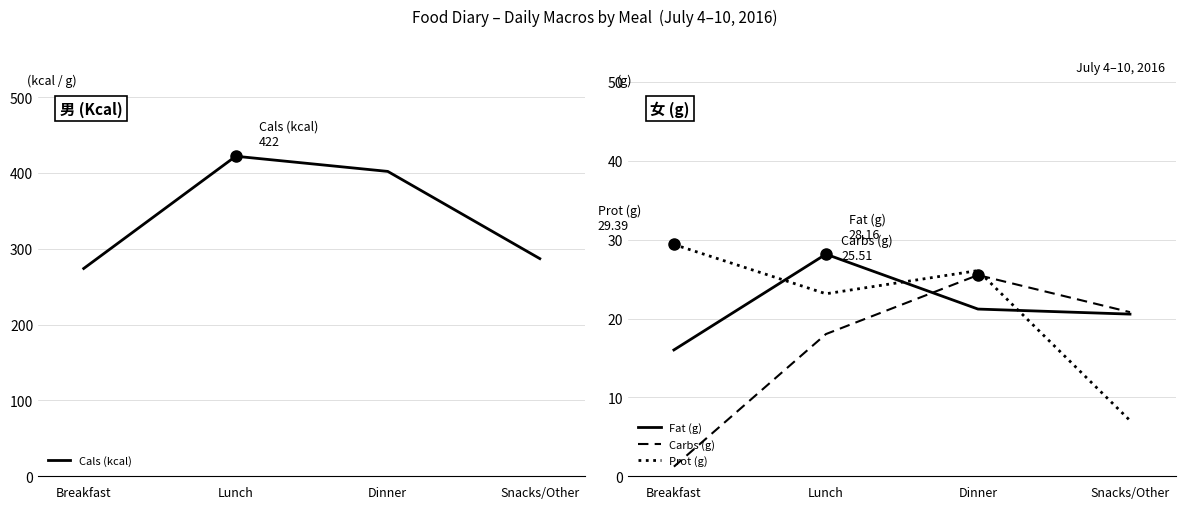

How many values in the Prot (g) series are below 26?

2